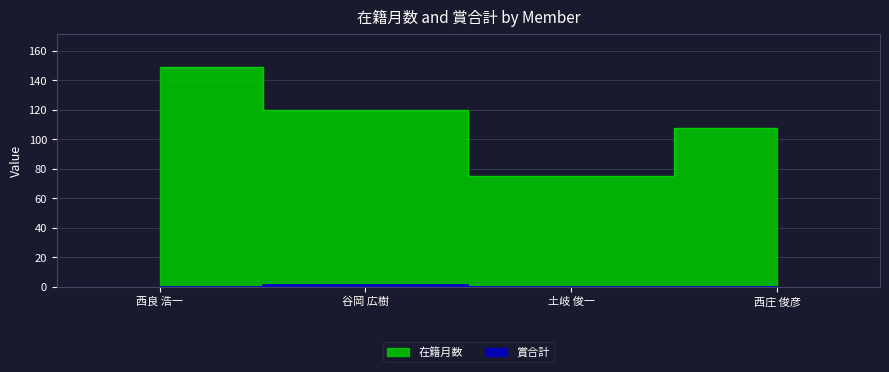

True or false: 在籍月数 and 賞合計 intersect in this chart.

False